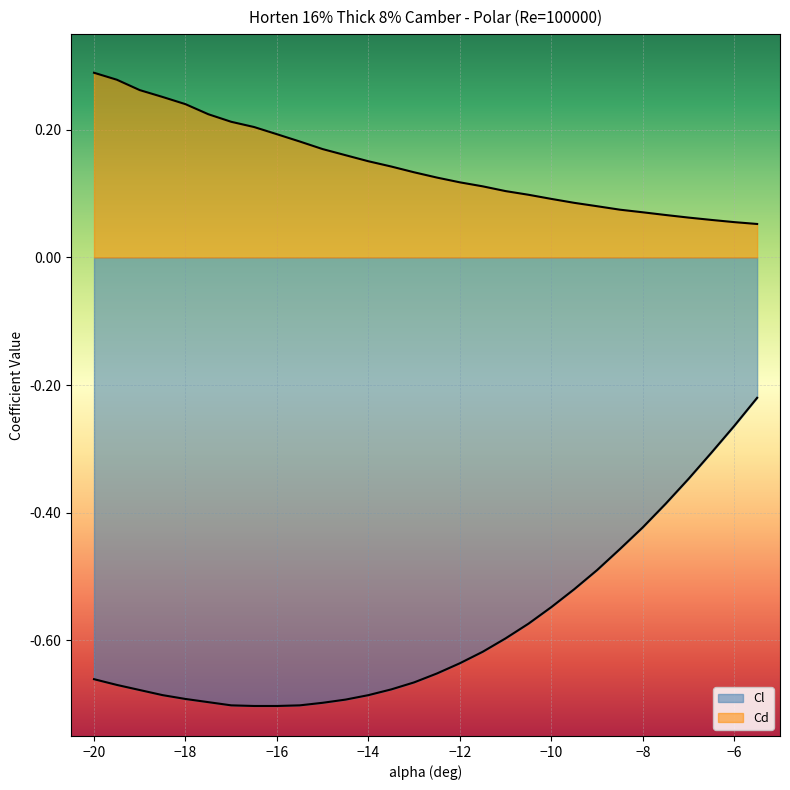

What is the value of the Cd point at the 18th from the left?

0.1